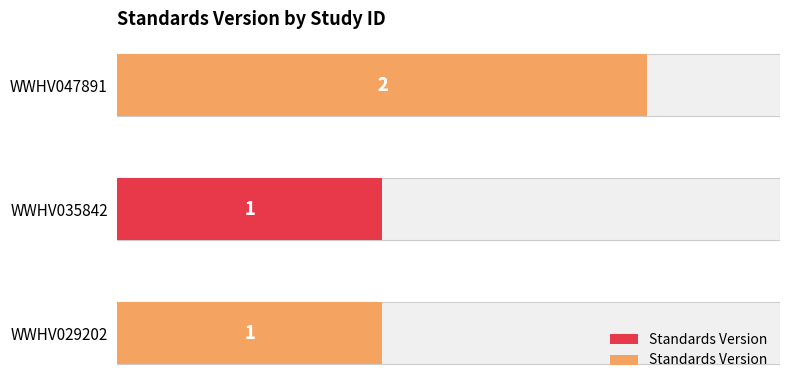

What is the sum of the values at WWHV035842 and WWHV047891?

3